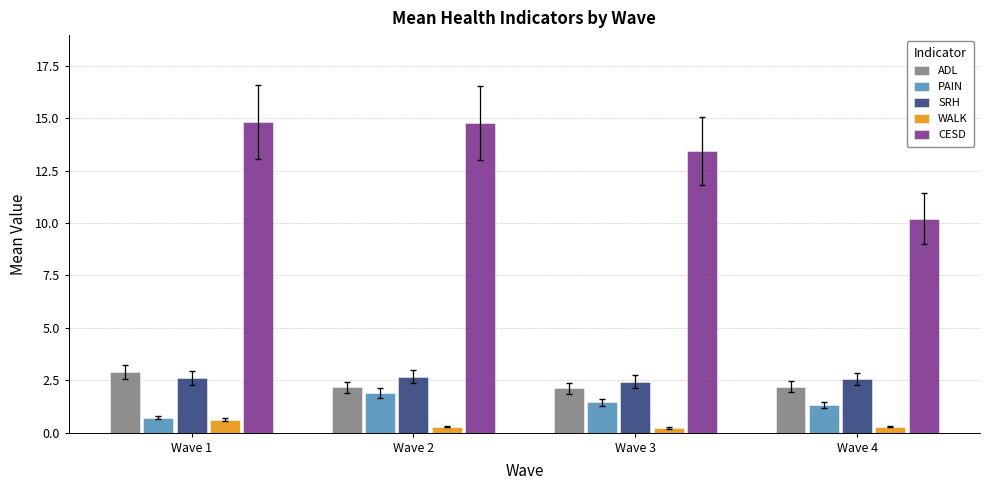

Count the number of data series in this chart.

5